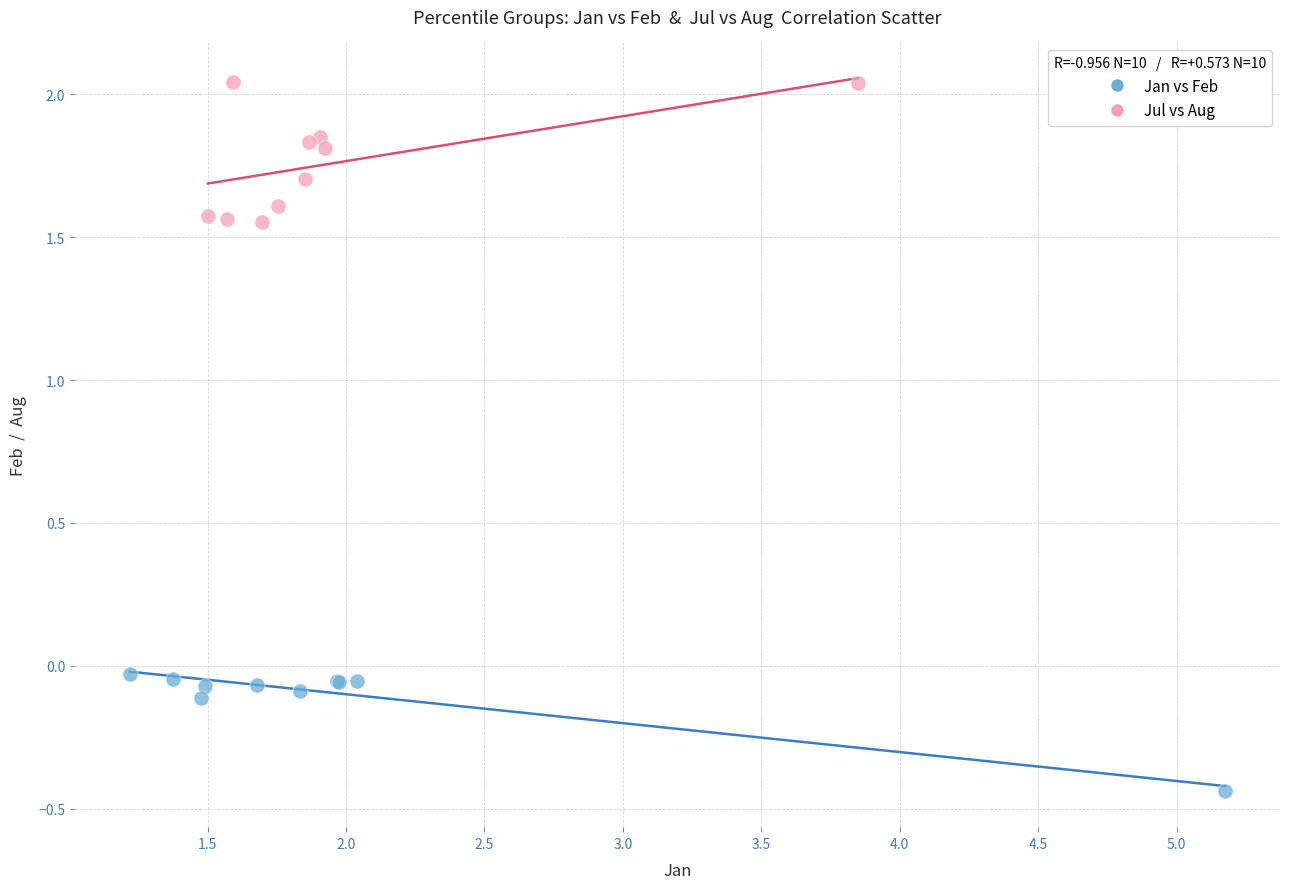

What are all the series names shown in the legend?

Jan vs Feb, Jul vs Aug